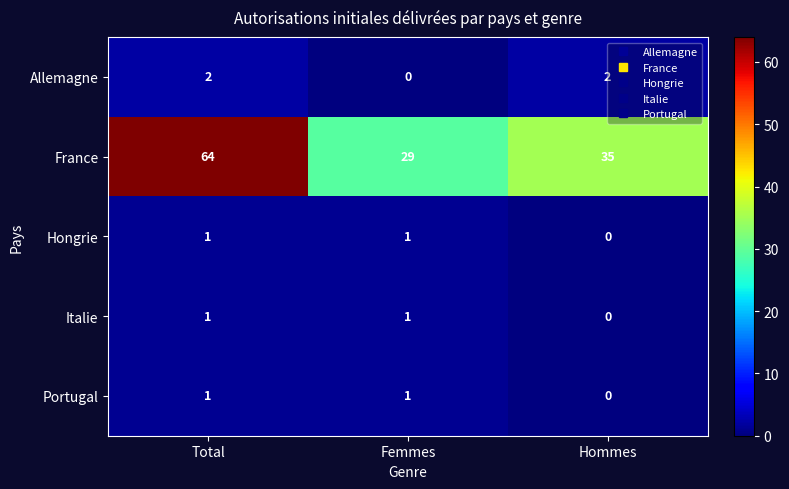

What is the approximate value of France at Total, to the nearest 10?

60